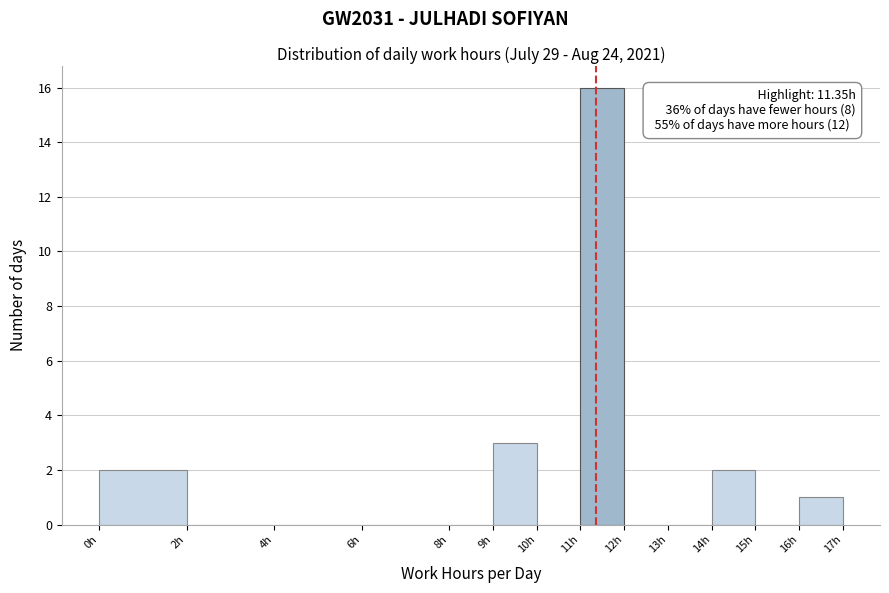

Which range on the x-axis has the tallest bar?

11 to 12